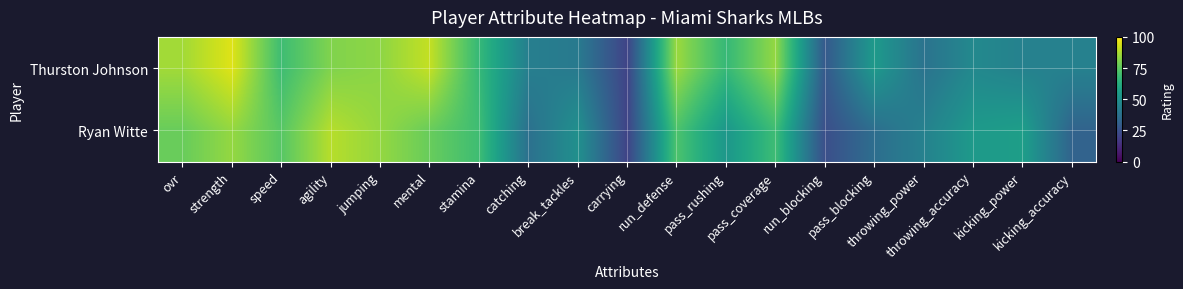

What is the spread (max minus min) of values at catching?

6